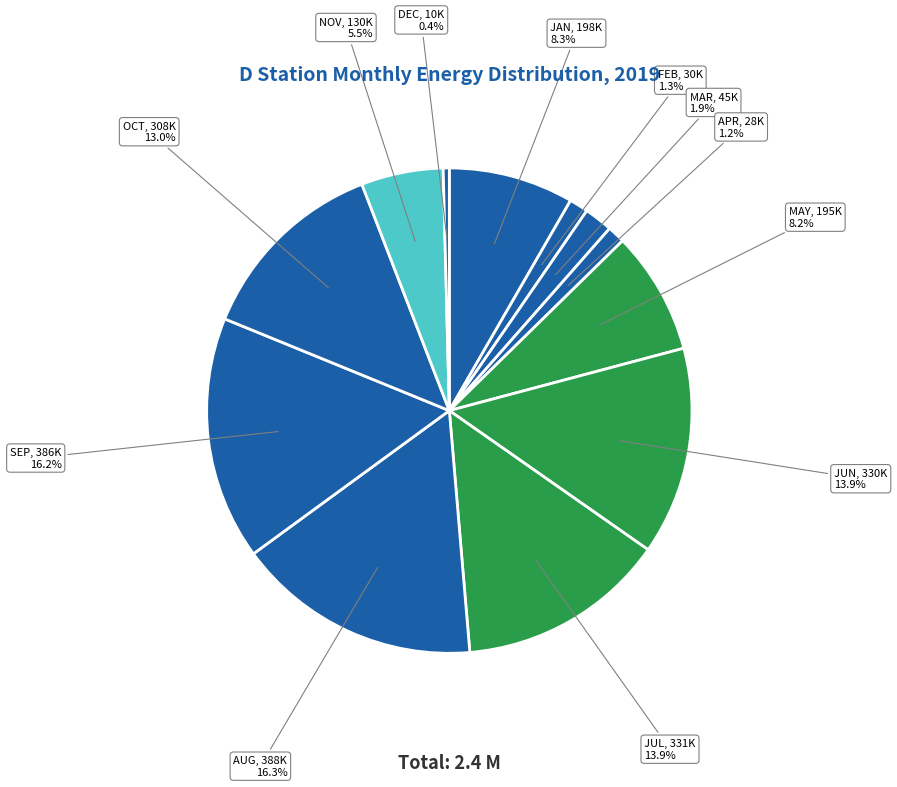

Does FEB represent more than half of the total?

No